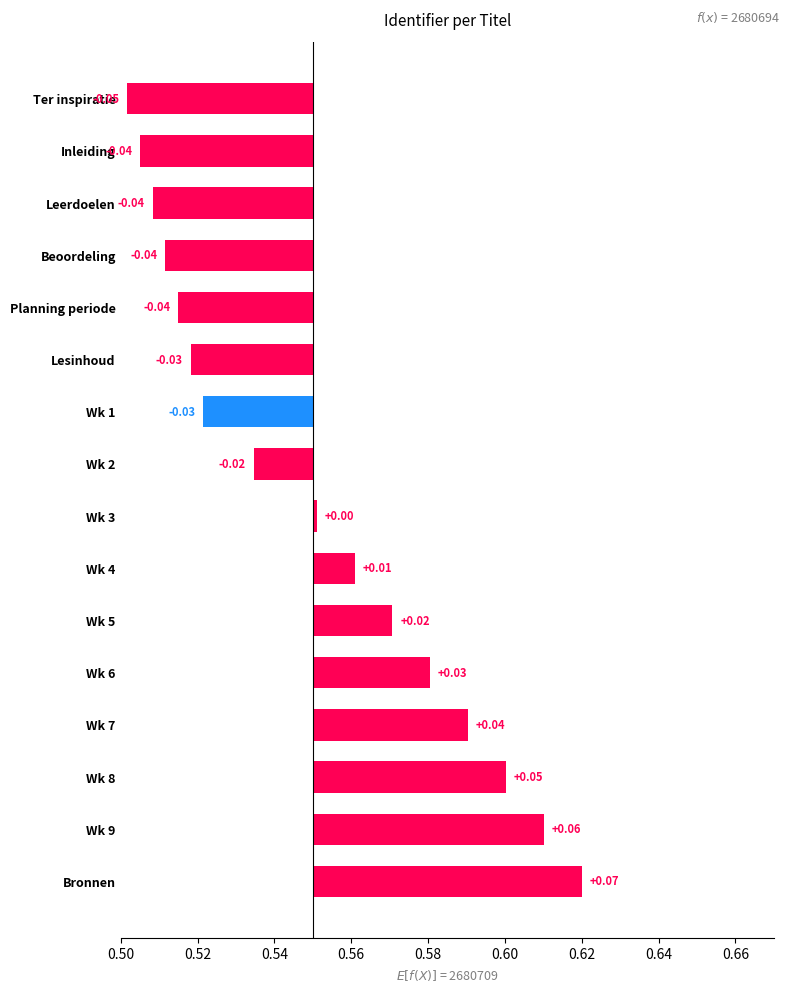

How many values are below zero?

8